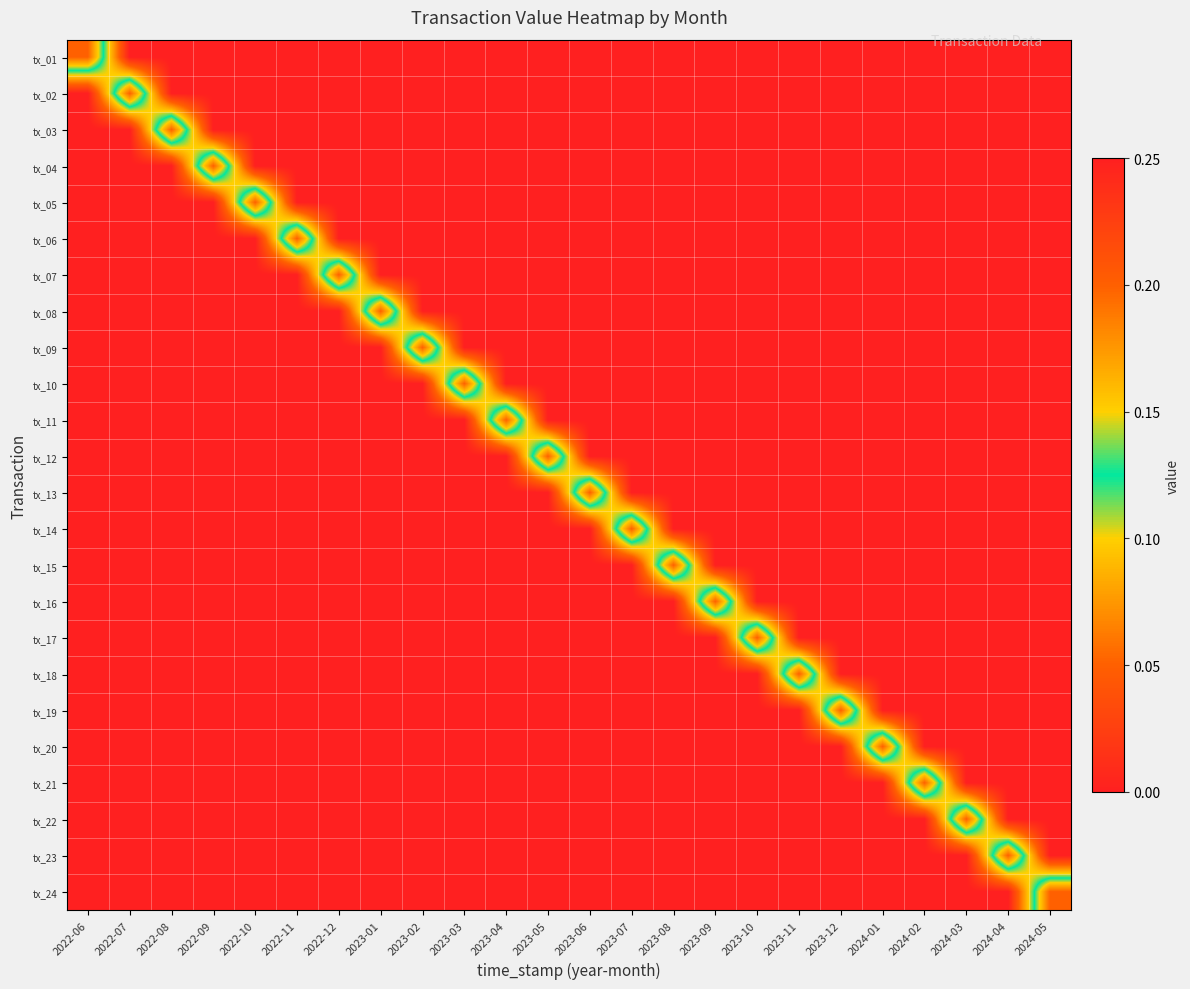

Reading right to left, transcribe all the data shown in this chart.

tx_01: 2024-05=0.0	2024-04=0.0	2024-03=0.0	2024-02=0.0	2024-01=0.0	2023-12=0.0	2023-11=0.0	2023-10=0.0	2023-09=0.0	2023-08=0.0	2023-07=0.0	2023-06=0.0	2023-05=0.0	2023-04=0.0	2023-03=0.0	2023-02=0.0	2023-01=0.0	2022-12=0.0	2022-11=0.0	2022-10=0.0	2022-09=0.0	2022-08=0.0	2022-07=0.0	2022-06=0.2
tx_02: 2024-05=0.0	2024-04=0.0	2024-03=0.0	2024-02=0.0	2024-01=0.0	2023-12=0.0	2023-11=0.0	2023-10=0.0	2023-09=0.0	2023-08=0.0	2023-07=0.0	2023-06=0.0	2023-05=0.0	2023-04=0.0	2023-03=0.0	2023-02=0.0	2023-01=0.0	2022-12=0.0	2022-11=0.0	2022-10=0.0	2022-09=0.0	2022-08=0.0	2022-07=0.2	2022-06=0.0
tx_03: 2024-05=0.0	2024-04=0.0	2024-03=0.0	2024-02=0.0	2024-01=0.0	2023-12=0.0	2023-11=0.0	2023-10=0.0	2023-09=0.0	2023-08=0.0	2023-07=0.0	2023-06=0.0	2023-05=0.0	2023-04=0.0	2023-03=0.0	2023-02=0.0	2023-01=0.0	2022-12=0.0	2022-11=0.0	2022-10=0.0	2022-09=0.0	2022-08=0.2	2022-07=0.0	2022-06=0.0
tx_04: 2024-05=0.0	2024-04=0.0	2024-03=0.0	2024-02=0.0	2024-01=0.0	2023-12=0.0	2023-11=0.0	2023-10=0.0	2023-09=0.0	2023-08=0.0	2023-07=0.0	2023-06=0.0	2023-05=0.0	2023-04=0.0	2023-03=0.0	2023-02=0.0	2023-01=0.0	2022-12=0.0	2022-11=0.0	2022-10=0.0	2022-09=0.2	2022-08=0.0	2022-07=0.0	2022-06=0.0
tx_05: 2024-05=0.0	2024-04=0.0	2024-03=0.0	2024-02=0.0	2024-01=0.0	2023-12=0.0	2023-11=0.0	2023-10=0.0	2023-09=0.0	2023-08=0.0	2023-07=0.0	2023-06=0.0	2023-05=0.0	2023-04=0.0	2023-03=0.0	2023-02=0.0	2023-01=0.0	2022-12=0.0	2022-11=0.0	2022-10=0.2	2022-09=0.0	2022-08=0.0	2022-07=0.0	2022-06=0.0
tx_06: 2024-05=0.0	2024-04=0.0	2024-03=0.0	2024-02=0.0	2024-01=0.0	2023-12=0.0	2023-11=0.0	2023-10=0.0	2023-09=0.0	2023-08=0.0	2023-07=0.0	2023-06=0.0	2023-05=0.0	2023-04=0.0	2023-03=0.0	2023-02=0.0	2023-01=0.0	2022-12=0.0	2022-11=0.2	2022-10=0.0	2022-09=0.0	2022-08=0.0	2022-07=0.0	2022-06=0.0
tx_07: 2024-05=0.0	2024-04=0.0	2024-03=0.0	2024-02=0.0	2024-01=0.0	2023-12=0.0	2023-11=0.0	2023-10=0.0	2023-09=0.0	2023-08=0.0	2023-07=0.0	2023-06=0.0	2023-05=0.0	2023-04=0.0	2023-03=0.0	2023-02=0.0	2023-01=0.0	2022-12=0.2	2022-11=0.0	2022-10=0.0	2022-09=0.0	2022-08=0.0	2022-07=0.0	2022-06=0.0
tx_08: 2024-05=0.0	2024-04=0.0	2024-03=0.0	2024-02=0.0	2024-01=0.0	2023-12=0.0	2023-11=0.0	2023-10=0.0	2023-09=0.0	2023-08=0.0	2023-07=0.0	2023-06=0.0	2023-05=0.0	2023-04=0.0	2023-03=0.0	2023-02=0.0	2023-01=0.2	2022-12=0.0	2022-11=0.0	2022-10=0.0	2022-09=0.0	2022-08=0.0	2022-07=0.0	2022-06=0.0
tx_09: 2024-05=0.0	2024-04=0.0	2024-03=0.0	2024-02=0.0	2024-01=0.0	2023-12=0.0	2023-11=0.0	2023-10=0.0	2023-09=0.0	2023-08=0.0	2023-07=0.0	2023-06=0.0	2023-05=0.0	2023-04=0.0	2023-03=0.0	2023-02=0.2	2023-01=0.0	2022-12=0.0	2022-11=0.0	2022-10=0.0	2022-09=0.0	2022-08=0.0	2022-07=0.0	2022-06=0.0
tx_10: 2024-05=0.0	2024-04=0.0	2024-03=0.0	2024-02=0.0	2024-01=0.0	2023-12=0.0	2023-11=0.0	2023-10=0.0	2023-09=0.0	2023-08=0.0	2023-07=0.0	2023-06=0.0	2023-05=0.0	2023-04=0.0	2023-03=0.2	2023-02=0.0	2023-01=0.0	2022-12=0.0	2022-11=0.0	2022-10=0.0	2022-09=0.0	2022-08=0.0	2022-07=0.0	2022-06=0.0
tx_11: 2024-05=0.0	2024-04=0.0	2024-03=0.0	2024-02=0.0	2024-01=0.0	2023-12=0.0	2023-11=0.0	2023-10=0.0	2023-09=0.0	2023-08=0.0	2023-07=0.0	2023-06=0.0	2023-05=0.0	2023-04=0.2	2023-03=0.0	2023-02=0.0	2023-01=0.0	2022-12=0.0	2022-11=0.0	2022-10=0.0	2022-09=0.0	2022-08=0.0	2022-07=0.0	2022-06=0.0
tx_12: 2024-05=0.0	2024-04=0.0	2024-03=0.0	2024-02=0.0	2024-01=0.0	2023-12=0.0	2023-11=0.0	2023-10=0.0	2023-09=0.0	2023-08=0.0	2023-07=0.0	2023-06=0.0	2023-05=0.2	2023-04=0.0	2023-03=0.0	2023-02=0.0	2023-01=0.0	2022-12=0.0	2022-11=0.0	2022-10=0.0	2022-09=0.0	2022-08=0.0	2022-07=0.0	2022-06=0.0
tx_13: 2024-05=0.0	2024-04=0.0	2024-03=0.0	2024-02=0.0	2024-01=0.0	2023-12=0.0	2023-11=0.0	2023-10=0.0	2023-09=0.0	2023-08=0.0	2023-07=0.0	2023-06=0.2	2023-05=0.0	2023-04=0.0	2023-03=0.0	2023-02=0.0	2023-01=0.0	2022-12=0.0	2022-11=0.0	2022-10=0.0	2022-09=0.0	2022-08=0.0	2022-07=0.0	2022-06=0.0
tx_14: 2024-05=0.0	2024-04=0.0	2024-03=0.0	2024-02=0.0	2024-01=0.0	2023-12=0.0	2023-11=0.0	2023-10=0.0	2023-09=0.0	2023-08=0.0	2023-07=0.2	2023-06=0.0	2023-05=0.0	2023-04=0.0	2023-03=0.0	2023-02=0.0	2023-01=0.0	2022-12=0.0	2022-11=0.0	2022-10=0.0	2022-09=0.0	2022-08=0.0	2022-07=0.0	2022-06=0.0
tx_15: 2024-05=0.0	2024-04=0.0	2024-03=0.0	2024-02=0.0	2024-01=0.0	2023-12=0.0	2023-11=0.0	2023-10=0.0	2023-09=0.0	2023-08=0.2	2023-07=0.0	2023-06=0.0	2023-05=0.0	2023-04=0.0	2023-03=0.0	2023-02=0.0	2023-01=0.0	2022-12=0.0	2022-11=0.0	2022-10=0.0	2022-09=0.0	2022-08=0.0	2022-07=0.0	2022-06=0.0
tx_16: 2024-05=0.0	2024-04=0.0	2024-03=0.0	2024-02=0.0	2024-01=0.0	2023-12=0.0	2023-11=0.0	2023-10=0.0	2023-09=0.2	2023-08=0.0	2023-07=0.0	2023-06=0.0	2023-05=0.0	2023-04=0.0	2023-03=0.0	2023-02=0.0	2023-01=0.0	2022-12=0.0	2022-11=0.0	2022-10=0.0	2022-09=0.0	2022-08=0.0	2022-07=0.0	2022-06=0.0
tx_17: 2024-05=0.0	2024-04=0.0	2024-03=0.0	2024-02=0.0	2024-01=0.0	2023-12=0.0	2023-11=0.0	2023-10=0.2	2023-09=0.0	2023-08=0.0	2023-07=0.0	2023-06=0.0	2023-05=0.0	2023-04=0.0	2023-03=0.0	2023-02=0.0	2023-01=0.0	2022-12=0.0	2022-11=0.0	2022-10=0.0	2022-09=0.0	2022-08=0.0	2022-07=0.0	2022-06=0.0
tx_18: 2024-05=0.0	2024-04=0.0	2024-03=0.0	2024-02=0.0	2024-01=0.0	2023-12=0.0	2023-11=0.2	2023-10=0.0	2023-09=0.0	2023-08=0.0	2023-07=0.0	2023-06=0.0	2023-05=0.0	2023-04=0.0	2023-03=0.0	2023-02=0.0	2023-01=0.0	2022-12=0.0	2022-11=0.0	2022-10=0.0	2022-09=0.0	2022-08=0.0	2022-07=0.0	2022-06=0.0
tx_19: 2024-05=0.0	2024-04=0.0	2024-03=0.0	2024-02=0.0	2024-01=0.0	2023-12=0.2	2023-11=0.0	2023-10=0.0	2023-09=0.0	2023-08=0.0	2023-07=0.0	2023-06=0.0	2023-05=0.0	2023-04=0.0	2023-03=0.0	2023-02=0.0	2023-01=0.0	2022-12=0.0	2022-11=0.0	2022-10=0.0	2022-09=0.0	2022-08=0.0	2022-07=0.0	2022-06=0.0
tx_20: 2024-05=0.0	2024-04=0.0	2024-03=0.0	2024-02=0.0	2024-01=0.2	2023-12=0.0	2023-11=0.0	2023-10=0.0	2023-09=0.0	2023-08=0.0	2023-07=0.0	2023-06=0.0	2023-05=0.0	2023-04=0.0	2023-03=0.0	2023-02=0.0	2023-01=0.0	2022-12=0.0	2022-11=0.0	2022-10=0.0	2022-09=0.0	2022-08=0.0	2022-07=0.0	2022-06=0.0
tx_21: 2024-05=0.0	2024-04=0.0	2024-03=0.0	2024-02=0.2	2024-01=0.0	2023-12=0.0	2023-11=0.0	2023-10=0.0	2023-09=0.0	2023-08=0.0	2023-07=0.0	2023-06=0.0	2023-05=0.0	2023-04=0.0	2023-03=0.0	2023-02=0.0	2023-01=0.0	2022-12=0.0	2022-11=0.0	2022-10=0.0	2022-09=0.0	2022-08=0.0	2022-07=0.0	2022-06=0.0
tx_22: 2024-05=0.0	2024-04=0.0	2024-03=0.2	2024-02=0.0	2024-01=0.0	2023-12=0.0	2023-11=0.0	2023-10=0.0	2023-09=0.0	2023-08=0.0	2023-07=0.0	2023-06=0.0	2023-05=0.0	2023-04=0.0	2023-03=0.0	2023-02=0.0	2023-01=0.0	2022-12=0.0	2022-11=0.0	2022-10=0.0	2022-09=0.0	2022-08=0.0	2022-07=0.0	2022-06=0.0
tx_23: 2024-05=0.0	2024-04=0.2	2024-03=0.0	2024-02=0.0	2024-01=0.0	2023-12=0.0	2023-11=0.0	2023-10=0.0	2023-09=0.0	2023-08=0.0	2023-07=0.0	2023-06=0.0	2023-05=0.0	2023-04=0.0	2023-03=0.0	2023-02=0.0	2023-01=0.0	2022-12=0.0	2022-11=0.0	2022-10=0.0	2022-09=0.0	2022-08=0.0	2022-07=0.0	2022-06=0.0
tx_24: 2024-05=0.2	2024-04=0.0	2024-03=0.0	2024-02=0.0	2024-01=0.0	2023-12=0.0	2023-11=0.0	2023-10=0.0	2023-09=0.0	2023-08=0.0	2023-07=0.0	2023-06=0.0	2023-05=0.0	2023-04=0.0	2023-03=0.0	2023-02=0.0	2023-01=0.0	2022-12=0.0	2022-11=0.0	2022-10=0.0	2022-09=0.0	2022-08=0.0	2022-07=0.0	2022-06=0.0